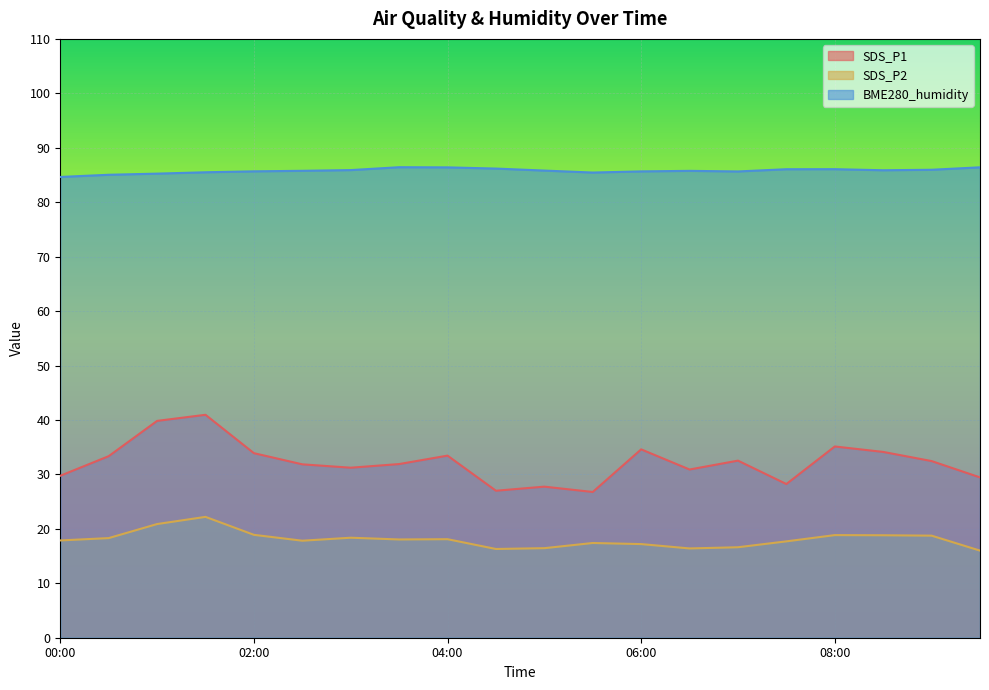

Reading right to left, list all the values displayed in this chart.

SDS_P1: 29.4	32.5	34.1	35.1	28.2	32.5	30.9	34.6	26.8	27.8	27.0	33.5	31.9	31.2	31.9	33.9	41.0	39.8	33.4	29.8
SDS_P2: 16.0	18.8	18.8	18.9	17.7	16.6	16.4	17.2	17.4	16.4	16.3	18.1	18.1	18.4	17.8	18.9	22.2	20.9	18.3	17.9
BME280_humidity: 86.4	86.0	85.9	86.1	86.1	85.7	85.8	85.7	85.5	85.8	86.2	86.4	86.4	85.9	85.8	85.7	85.5	85.2	85.0	84.6